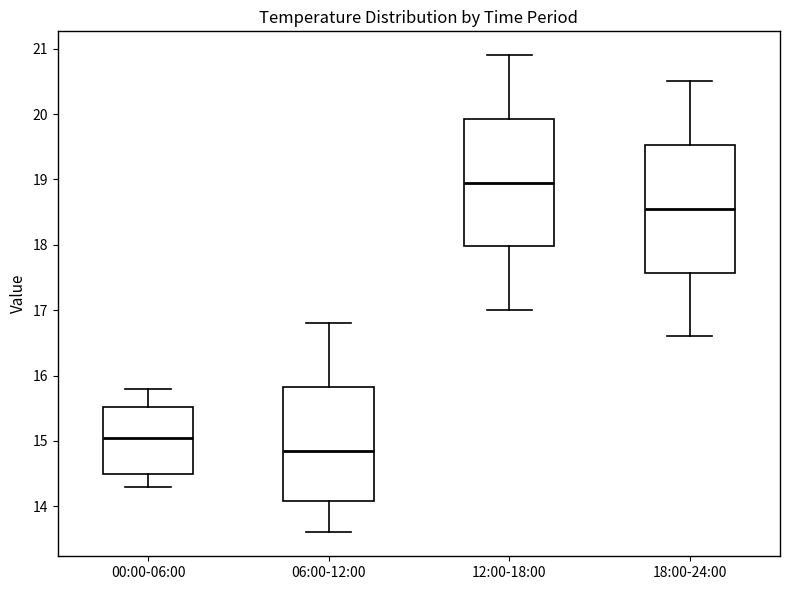

Where is the upper edge of the box for 00:00-06:00 on the y-axis? The values are not printed on the chart, so give them approximately, as read against the axis.

15.5